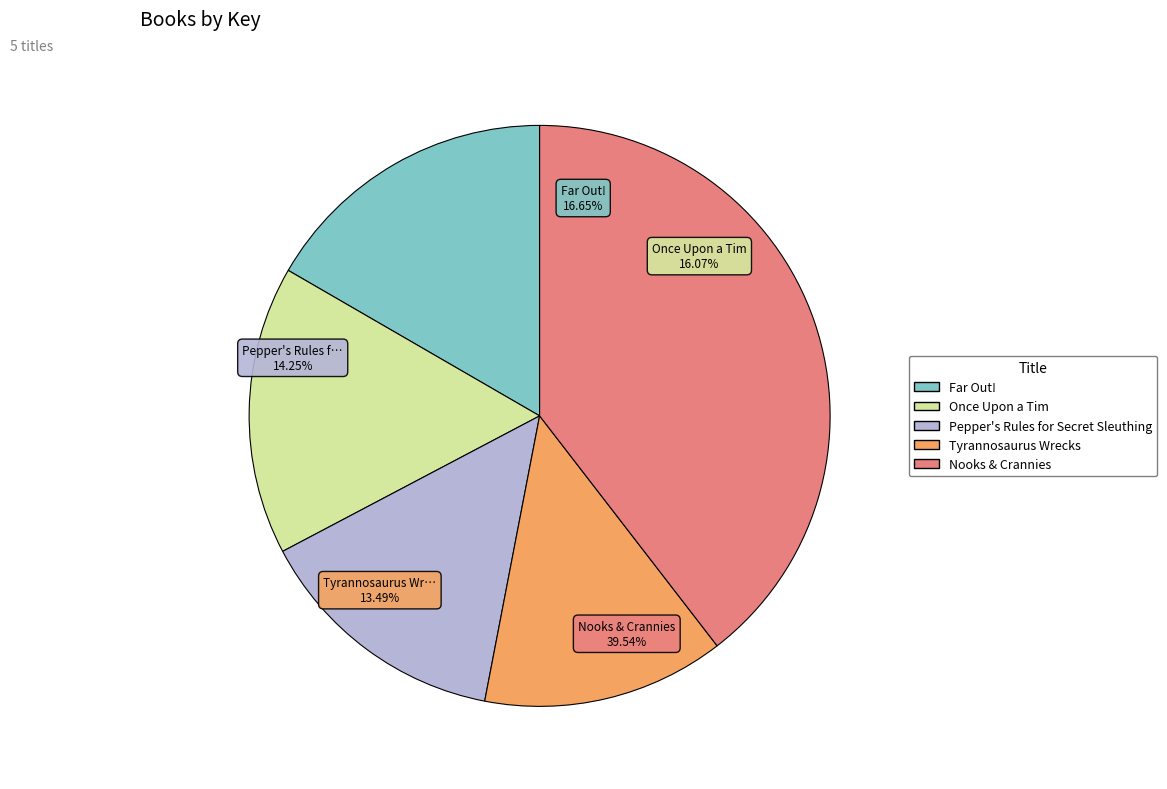

How many slices are in this pie chart?

5